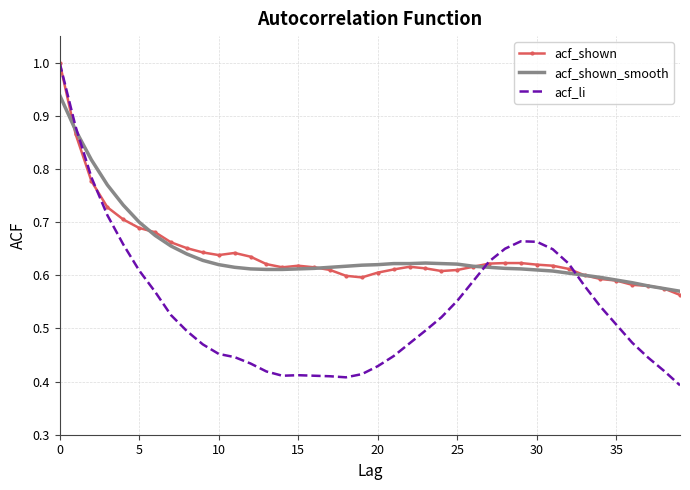

Which series has the widest spread of values?

acf_li